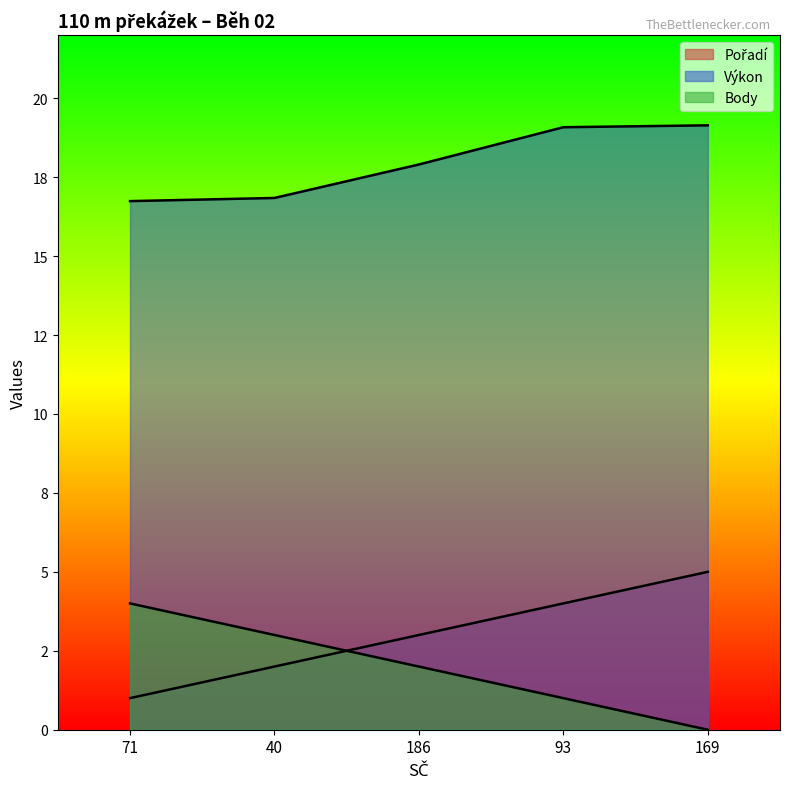

What is the total value across all series at 40?

21.8